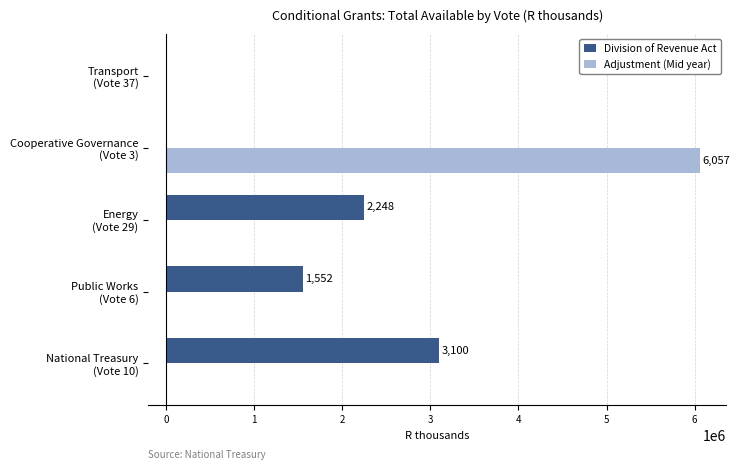

What is the maximum value for Division of Revenue Act?

3100000